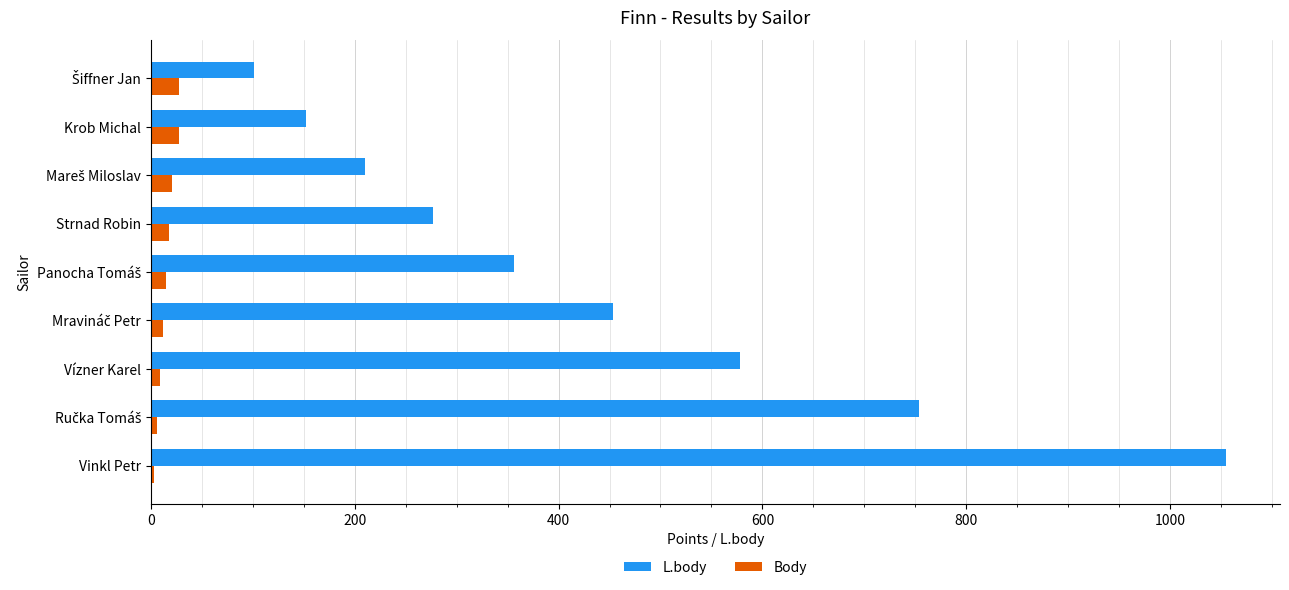

At which category is the sum across all series the highest?

Vinkl Petr